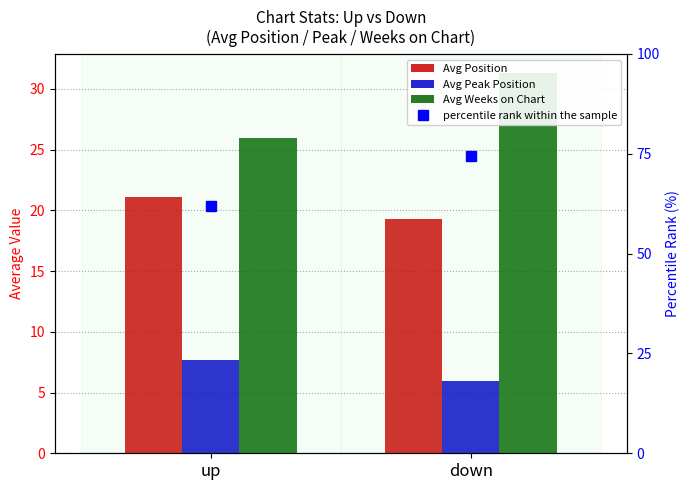

Reading right to left, extract all data points from this chart.

Avg Position: down=19.3	up=21.1
Avg Peak Position: down=5.9	up=7.7
Avg Weeks on Chart: down=31.3	up=26.0